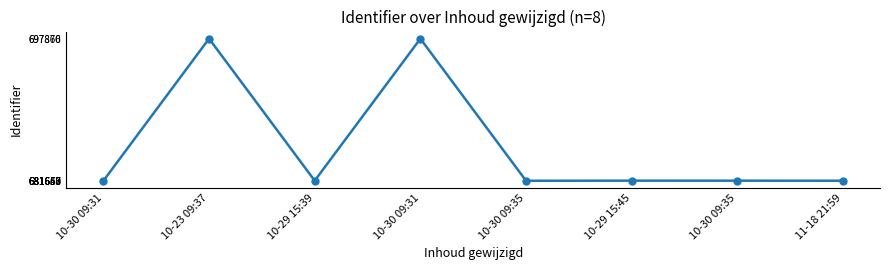

At which category does the data reach its first local valley?

10-29 15:39